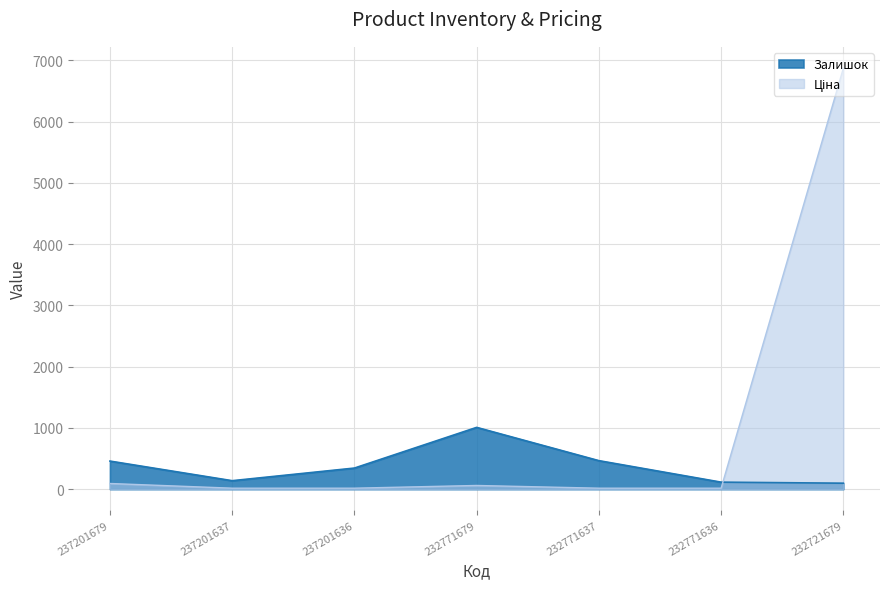

At how many categories does at least one series exceed 1470?

1